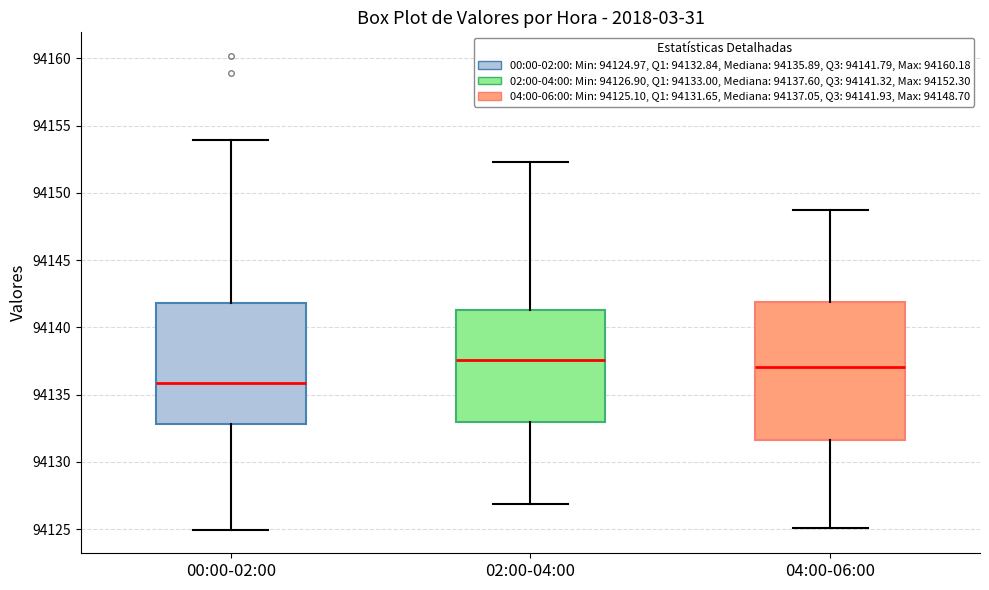

Reading left to right, transcribe this box plot: for each box, give where its median line is, the range the box spans, and where its two whiskers end, as read against the y-axis. The values are not printed on the chart, so give them approximately, as read against the axis.

00:00-02:00: median 94136.0, box 94133.0 to 94142.0, whiskers 94125.0 to 94154.0
02:00-04:00: median 94137.5, box 94133.0 to 94141.5, whiskers 94127.0 to 94152.5
04:00-06:00: median 94137.0, box 94131.5 to 94142.0, whiskers 94125.0 to 94148.5